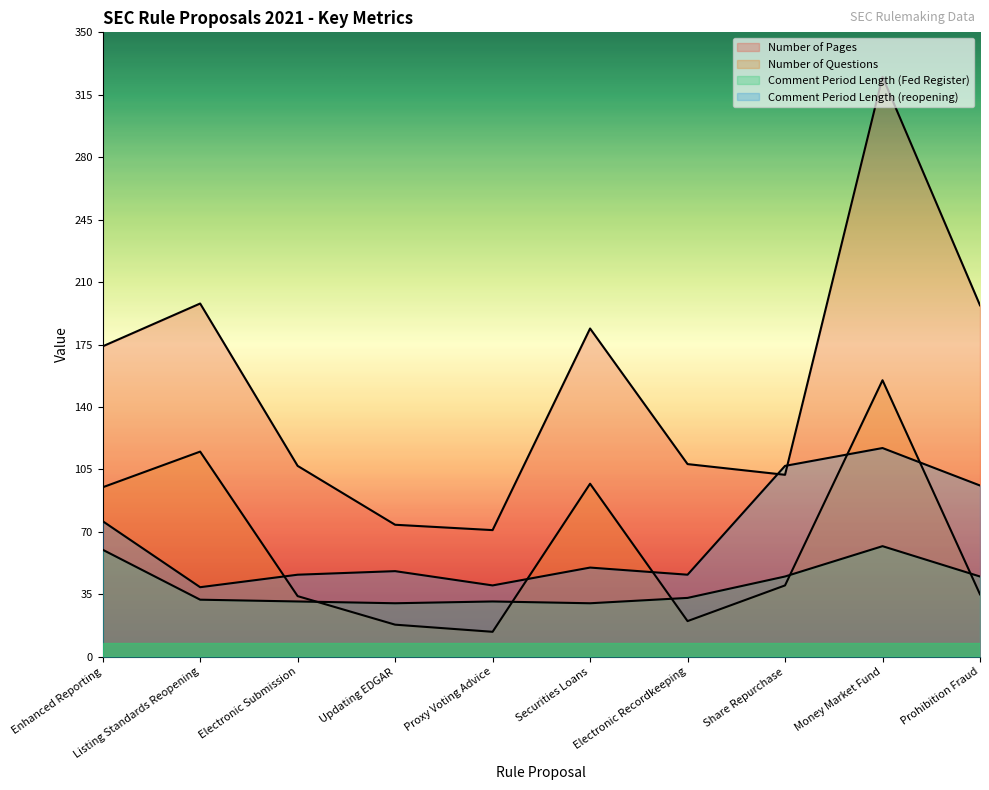

Does the chart display data point markers on the line(s)?

No